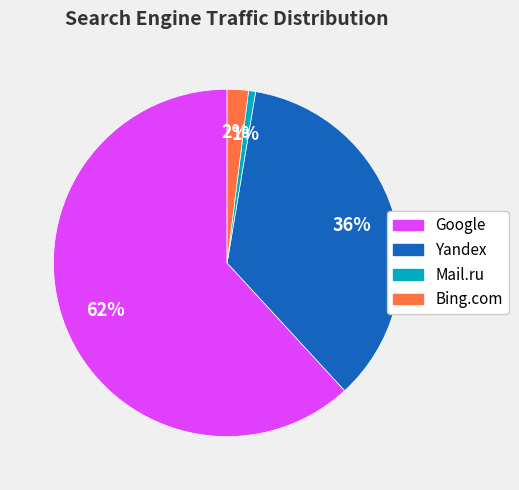

Which slice represents more than half of the pie?

Google